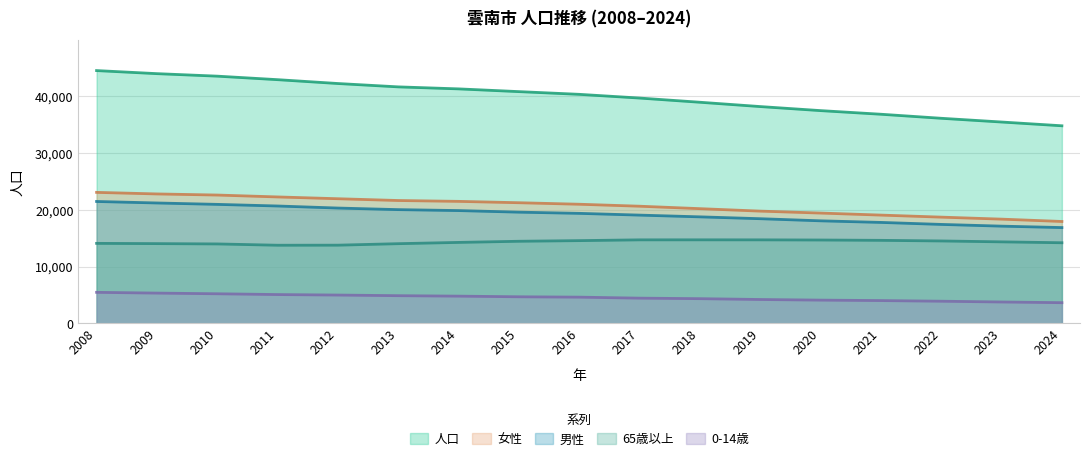

True or false: 0-14歳 and 女性 cross at least once.

False